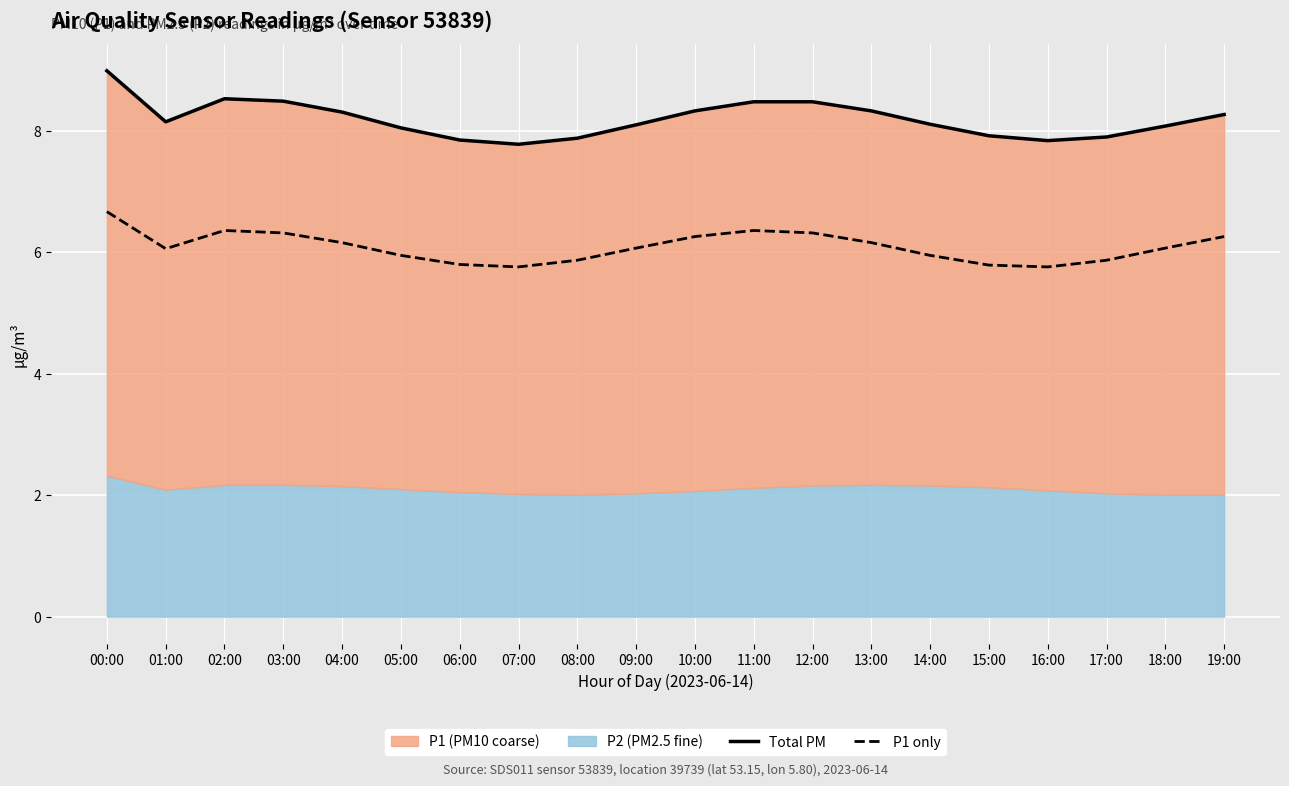

Is it true that P1 only equals 6.1 at 18:00?

True